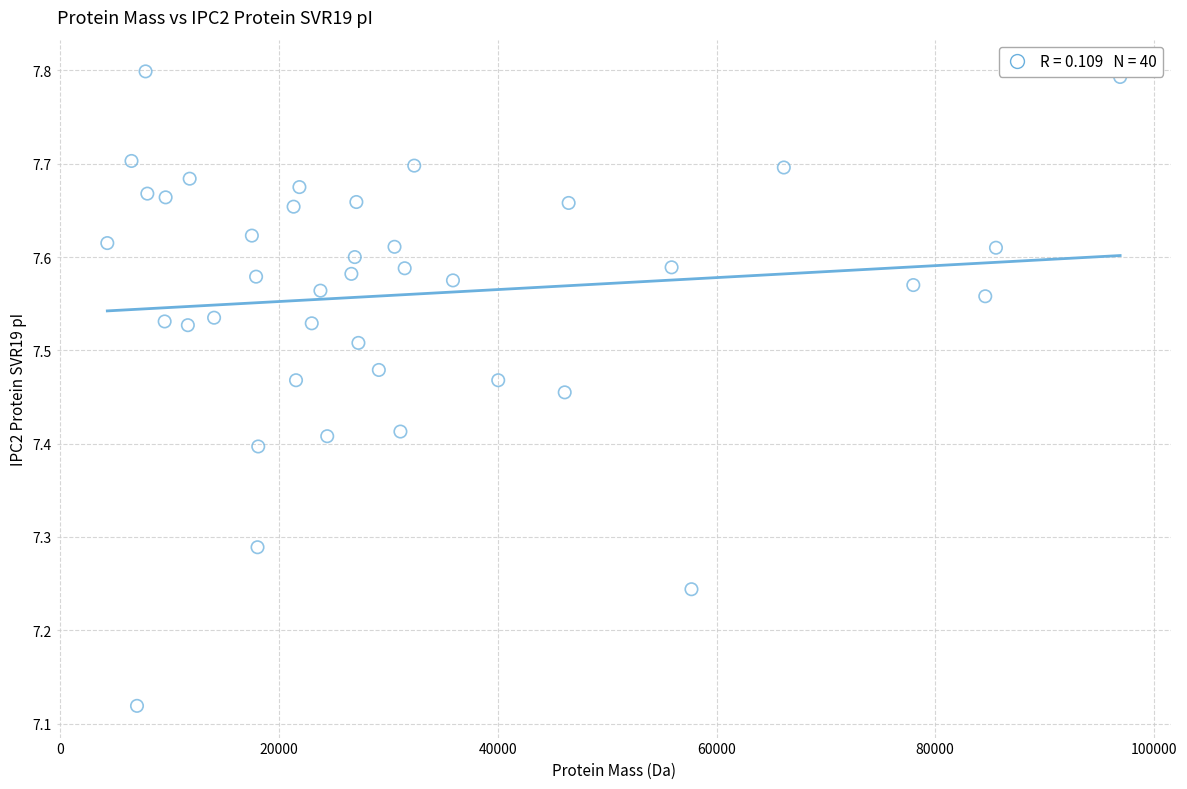

What is the range of X values (max minus min)?

92608.4